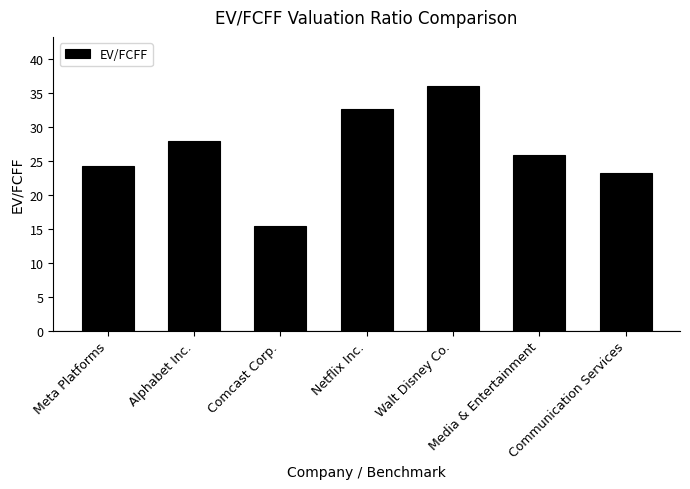

True or false: the data shows 24.2 at Meta Platforms.

True